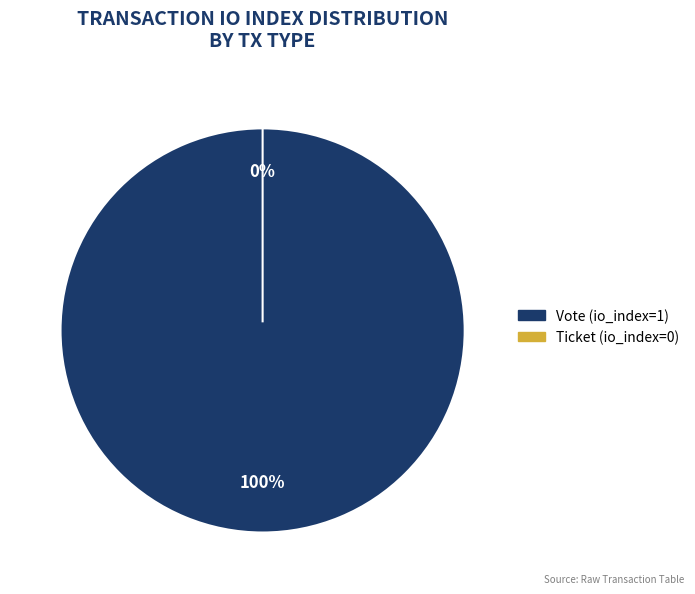

To the nearest percent, what percentage of the pie is Vote (io_index=1)?

100%